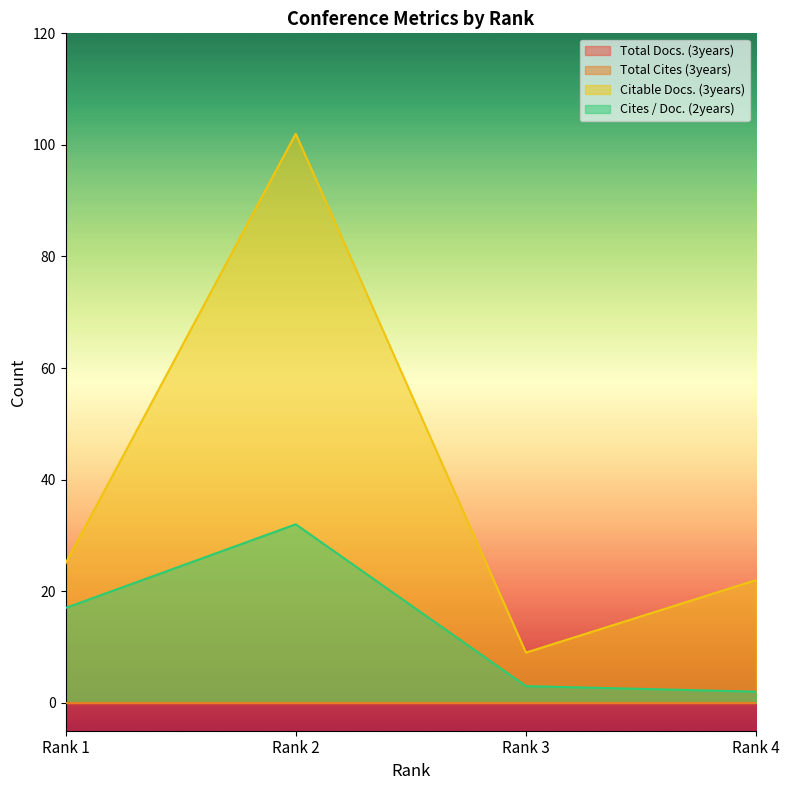

Which series changed the most between Rank 2 and Rank 4?

Citable Docs. (3years)